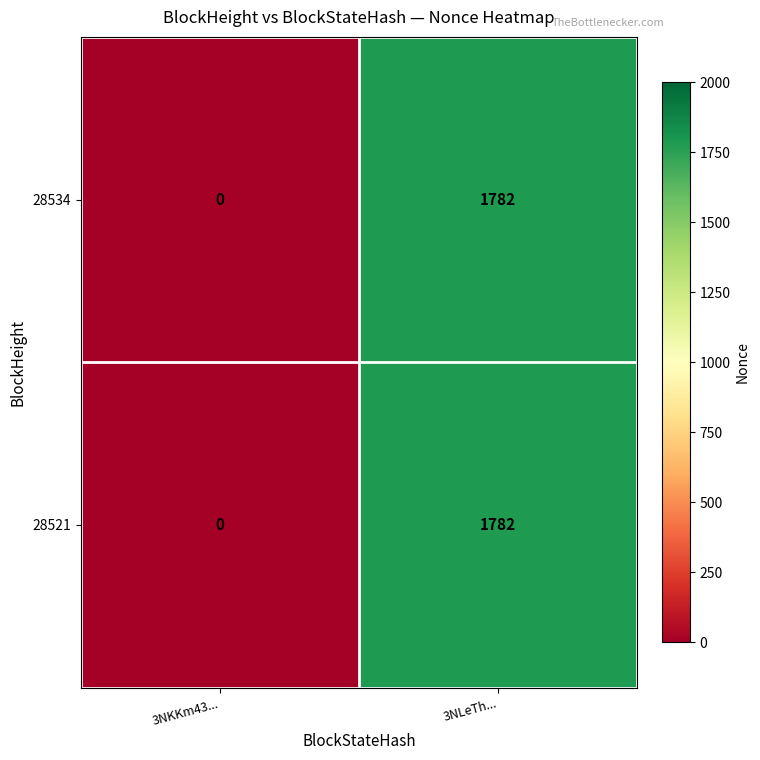

At which category is the sum across all series the highest?

3NLeTh...